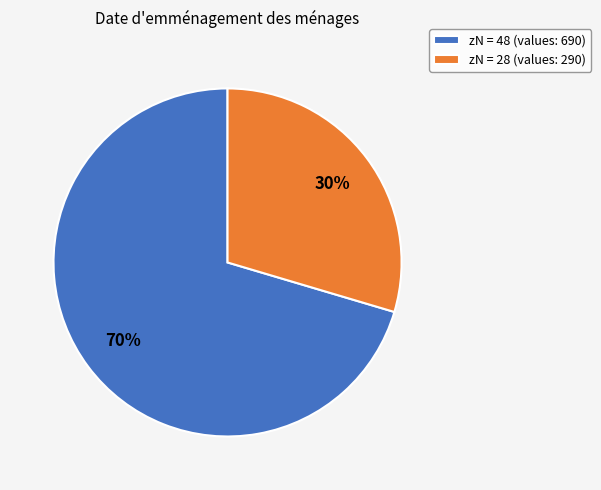

Count the number of slices in the pie.

2